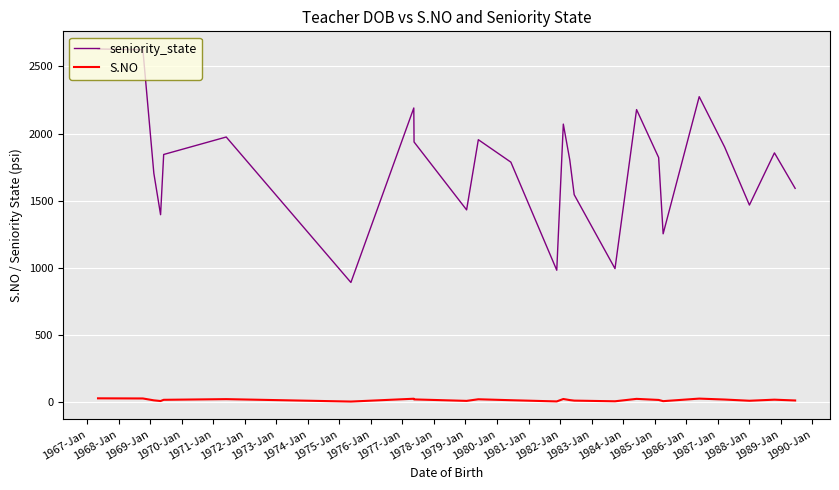

What is the maximum value shown in the chart?

2629